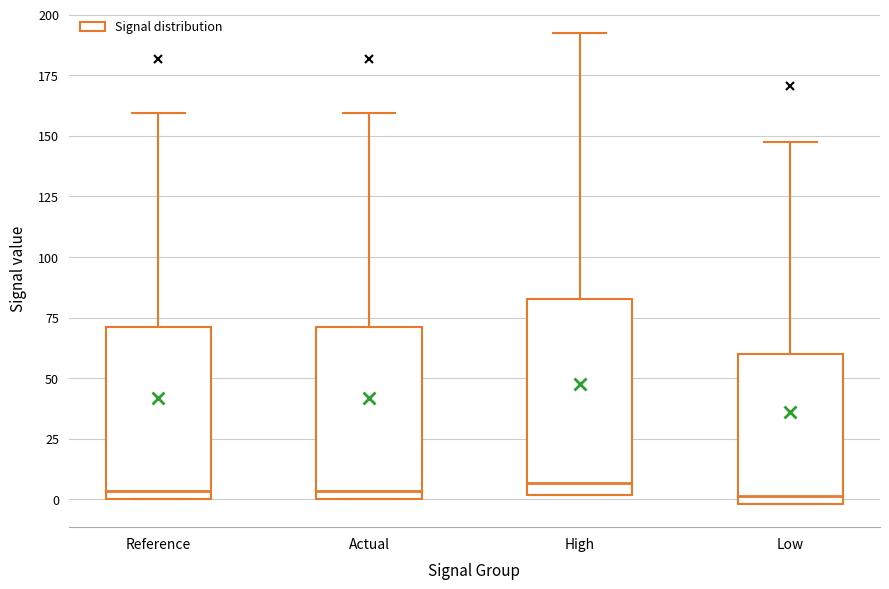

Reading left to right, transcribe this box plot: for each box, give where its median line is, the range the box spans, and where its two whiskers end, as read against the y-axis. The values are not printed on the chart, so give them approximately, as read against the axis.

Reference: median 5, box 0 to 70, whiskers 0 to 160
Actual: median 5, box 0 to 70, whiskers 0 to 160
High: median 5, box 0 to 85, whiskers 0 to 190
Low: median 0 (just above the box's lower edge), box 0 to 60, whiskers 0 to 150